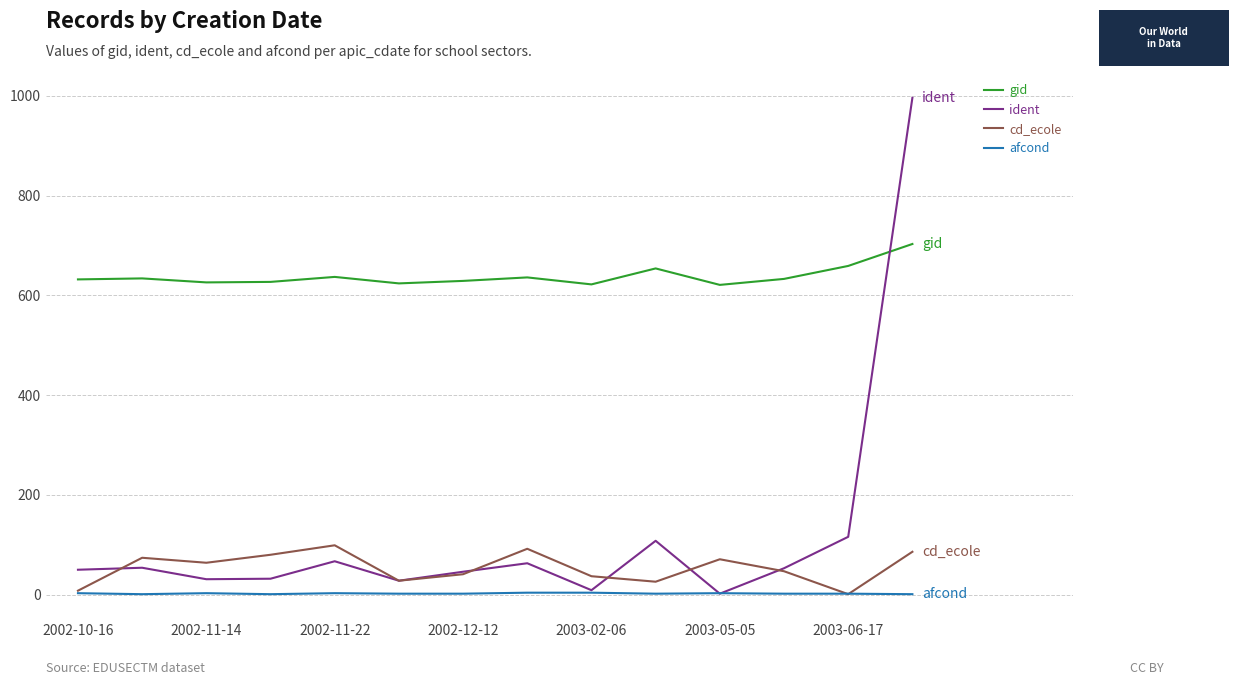

Which series has the largest total across all categories?

gid